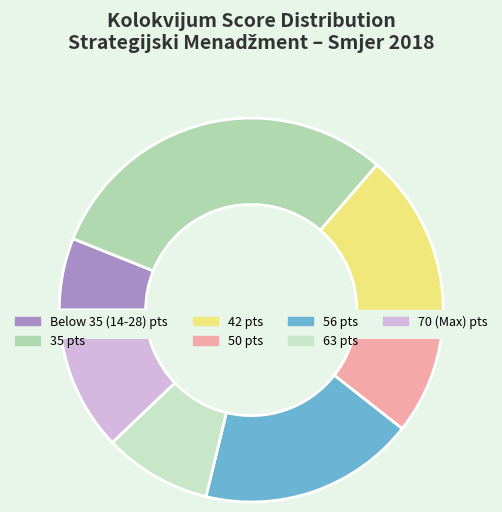

Does 56 account for over 50% of the chart?

No